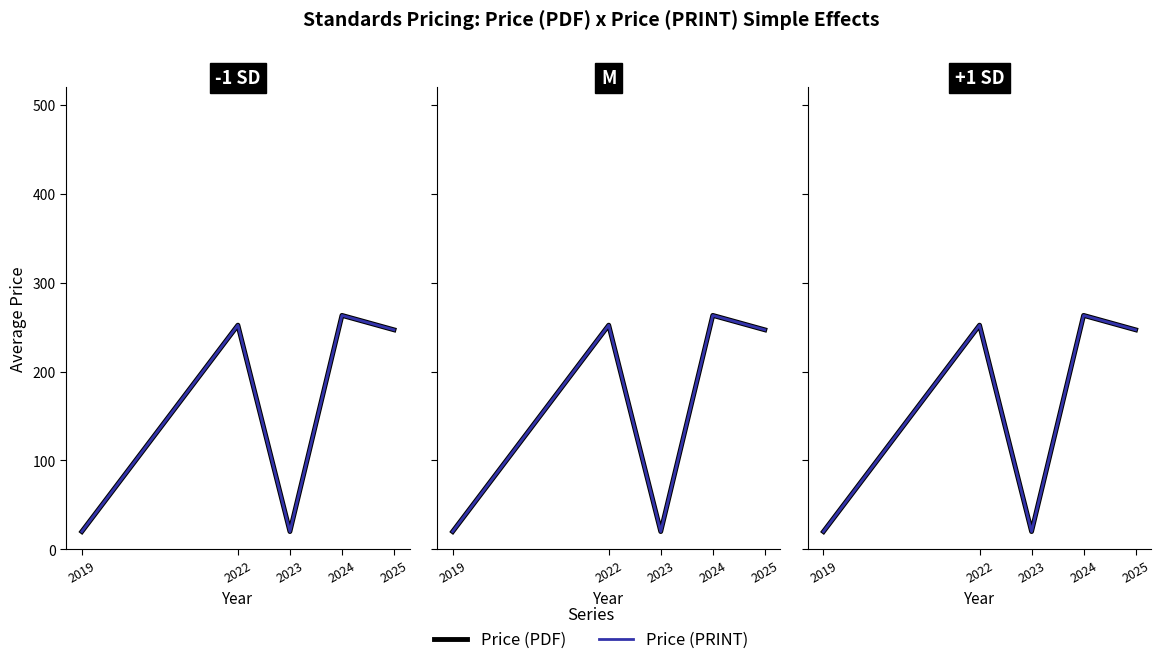

What is the difference between the second highest and second lowest values in the Price (PRINT) series?

232.3